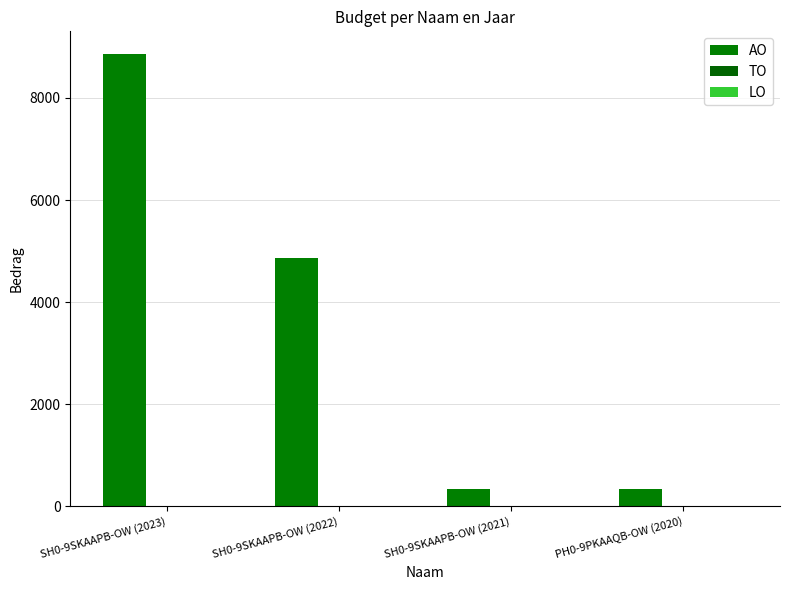

How many categories are shown in the chart?

4